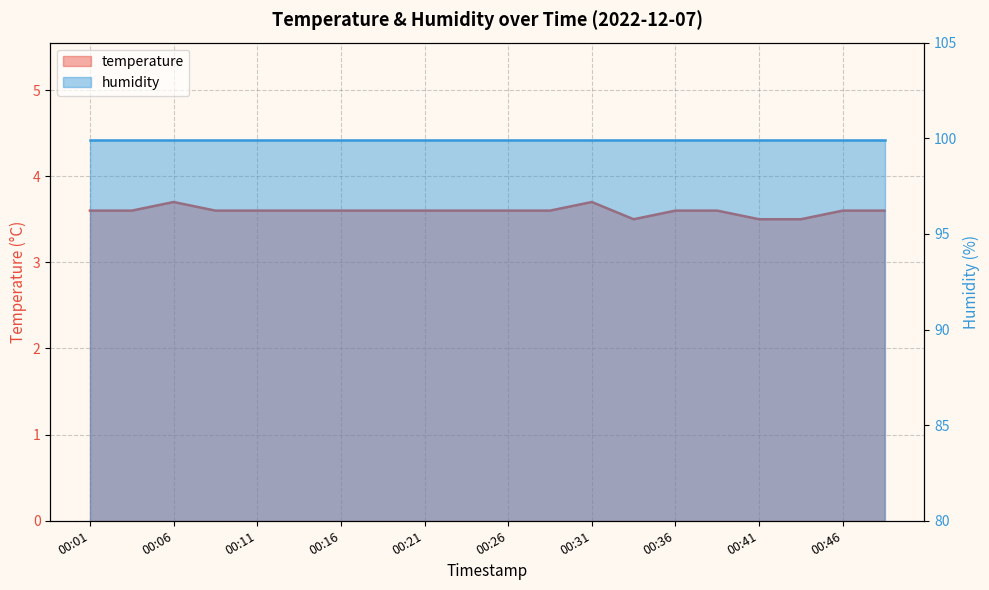

At which category does the data reach its first local peak?

00:06